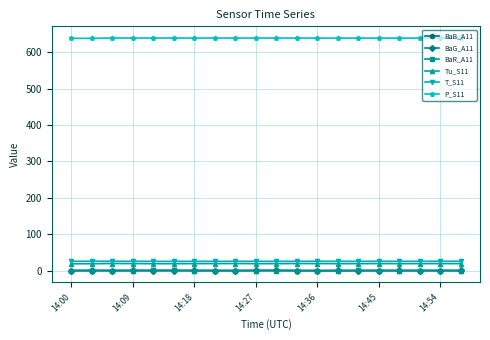

Is this an area chart (filled region under the line)?

No